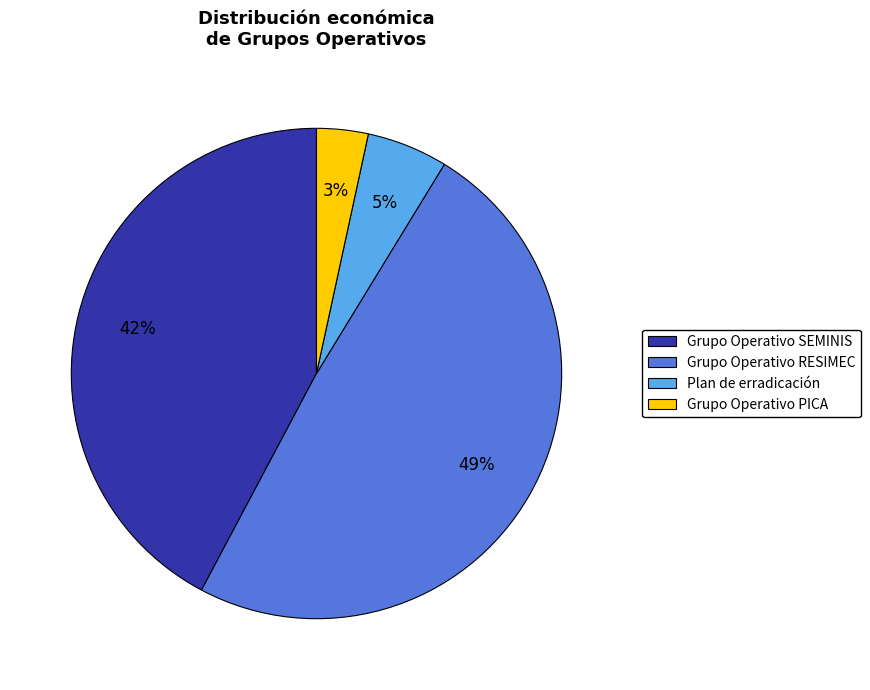

To the nearest percent, what is the difference between the largest and smallest slice percentages?

46%